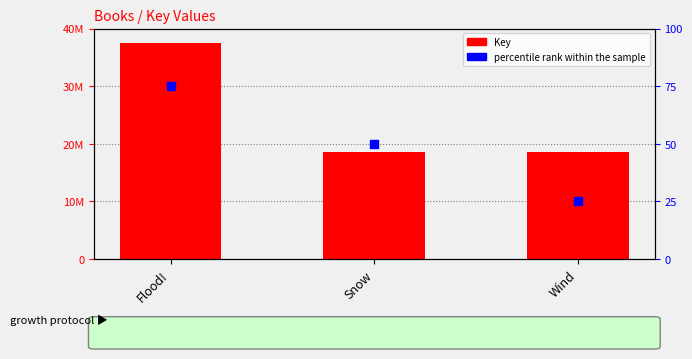

What are all the series names shown in the legend?

Key, percentile rank within the sample